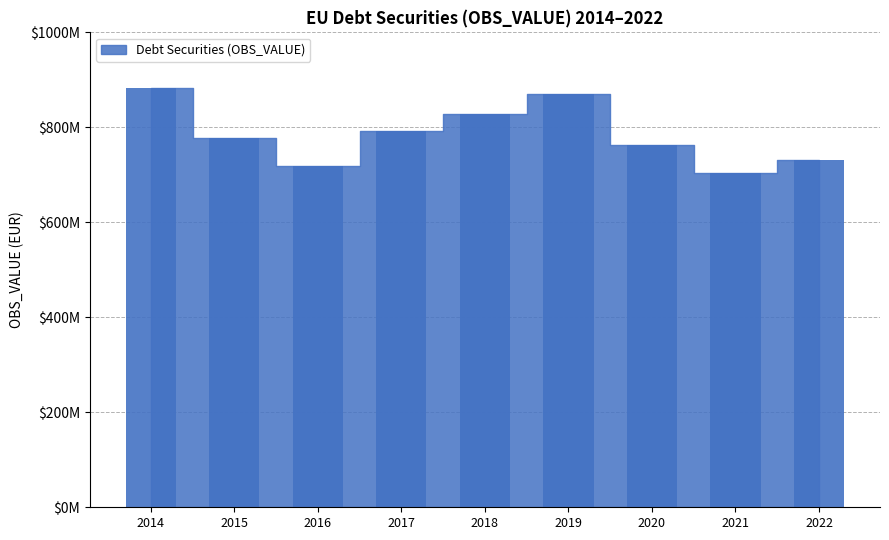

What is the approximate value at 2020?

761850999.6